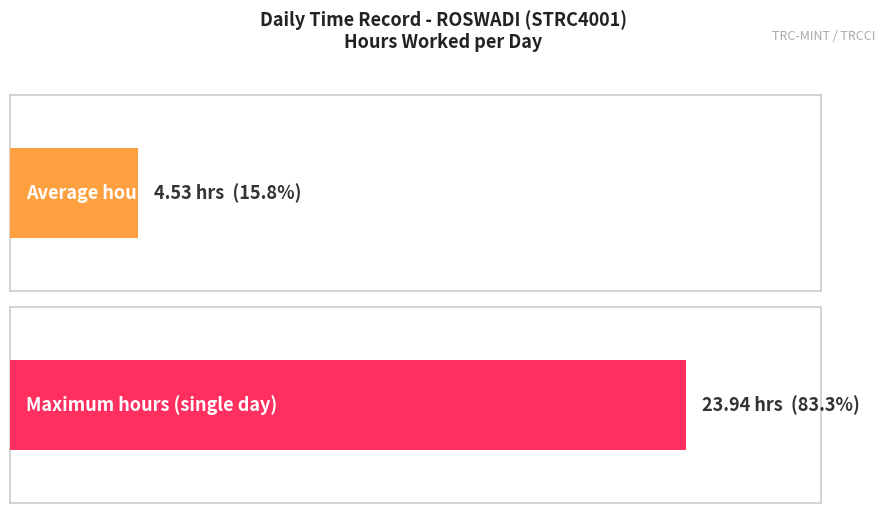

What is the greatest value displayed?

23.9